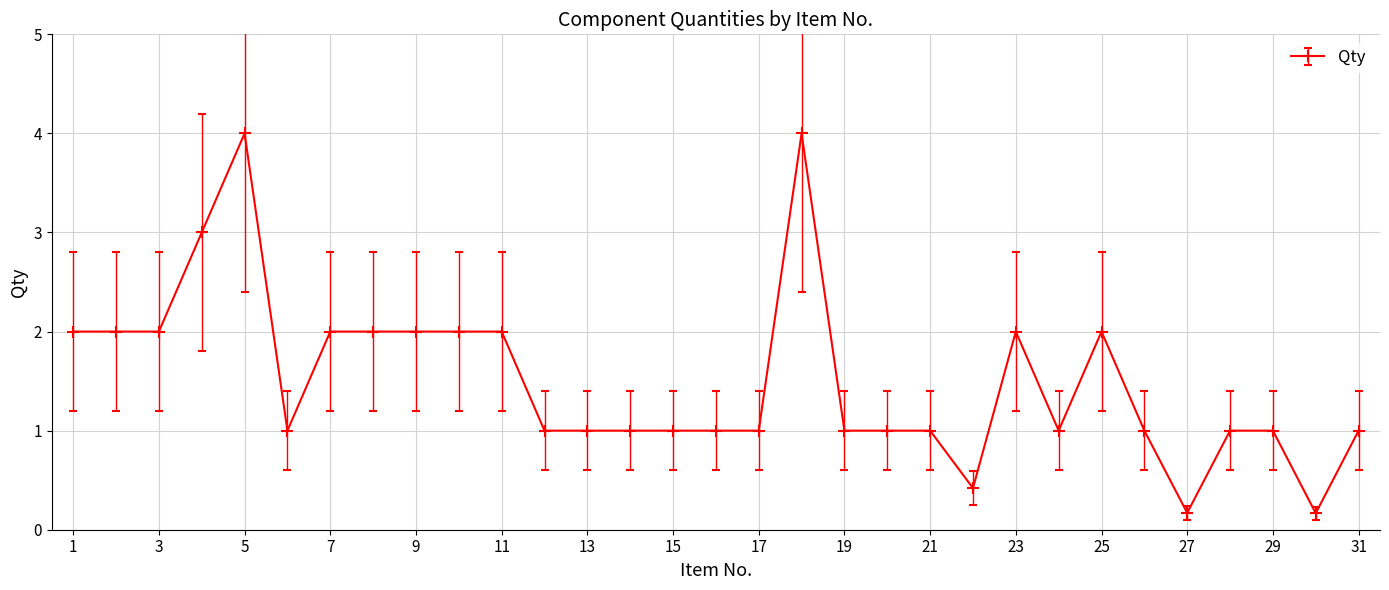

True or false: there are more than 0 points higher than both neighbors.

True